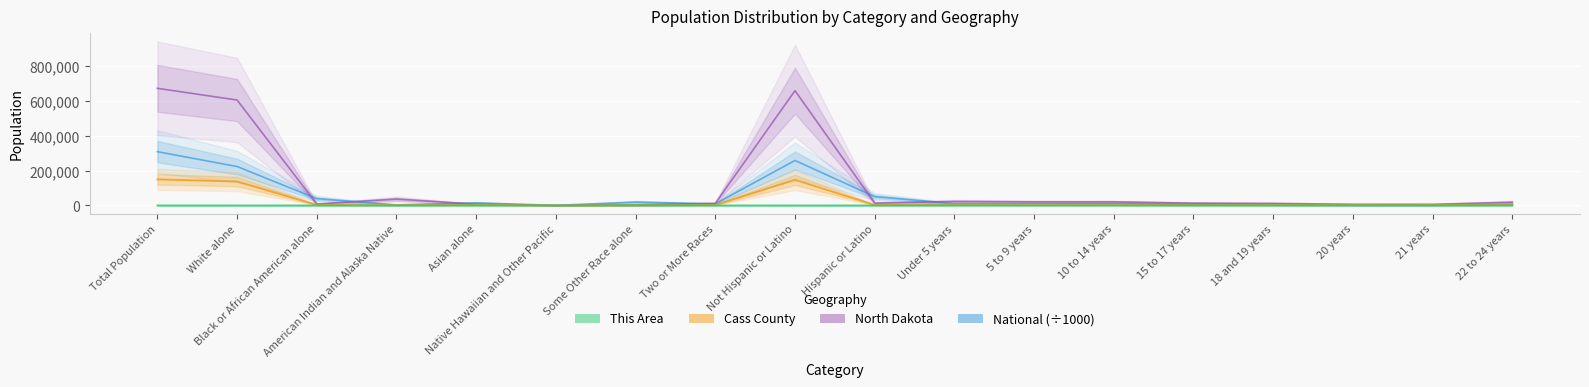

Which series has the largest total across all categories?

North Dakota